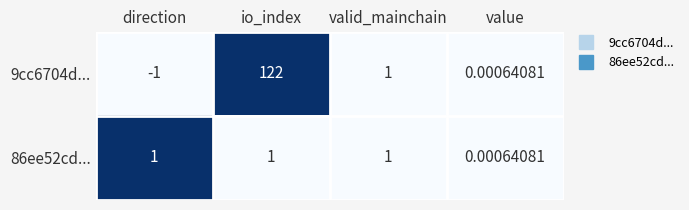

At which label does 9cc6704d... first exceed 1?

io_index